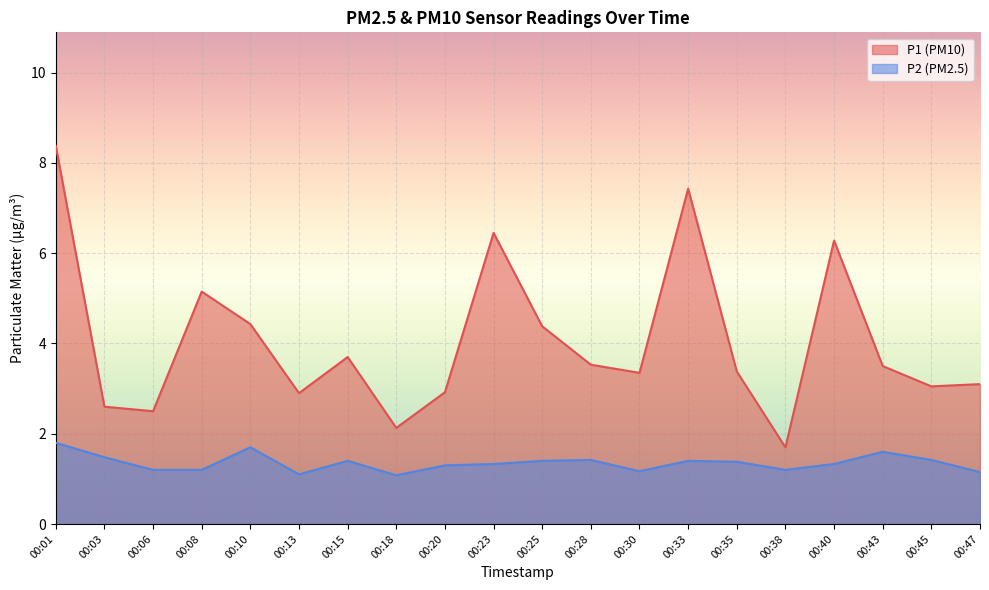

Reading left to right, what are all the values shown in this chart?

P1: 00:01=8.4	00:03=2.6	00:06=2.5	00:08=5.2	00:10=4.4	00:13=2.9	00:15=3.7	00:18=2.1	00:20=2.9	00:23=6.5	00:25=4.4	00:28=3.5	00:30=3.4	00:33=7.4	00:35=3.4	00:38=1.7	00:40=6.3	00:43=3.5	00:45=3.0	00:47=3.1
P2: 00:01=1.8	00:03=1.5	00:06=1.2	00:08=1.2	00:10=1.7	00:13=1.1	00:15=1.4	00:18=1.1	00:20=1.3	00:23=1.3	00:25=1.4	00:28=1.4	00:30=1.2	00:33=1.4	00:35=1.4	00:38=1.2	00:40=1.3	00:43=1.6	00:45=1.4	00:47=1.1